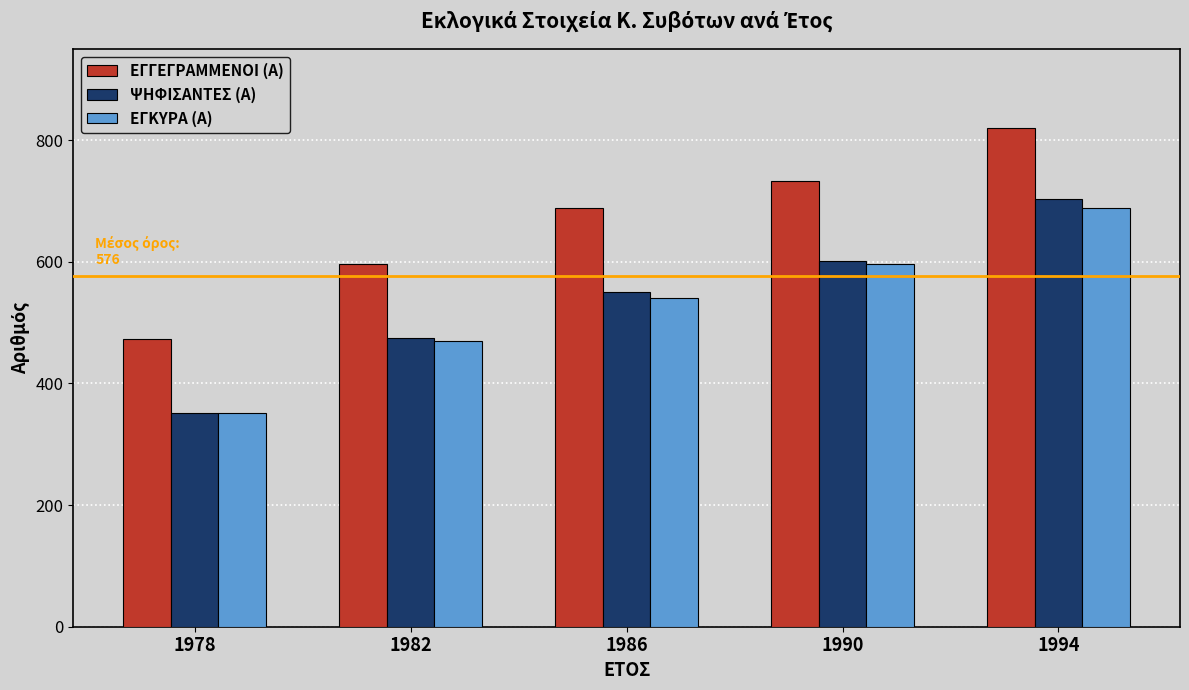

Which category has the lowest value in the ΕΓΓΕΓΡΑΜΜΕΝΟΙ (Α) series?

1978